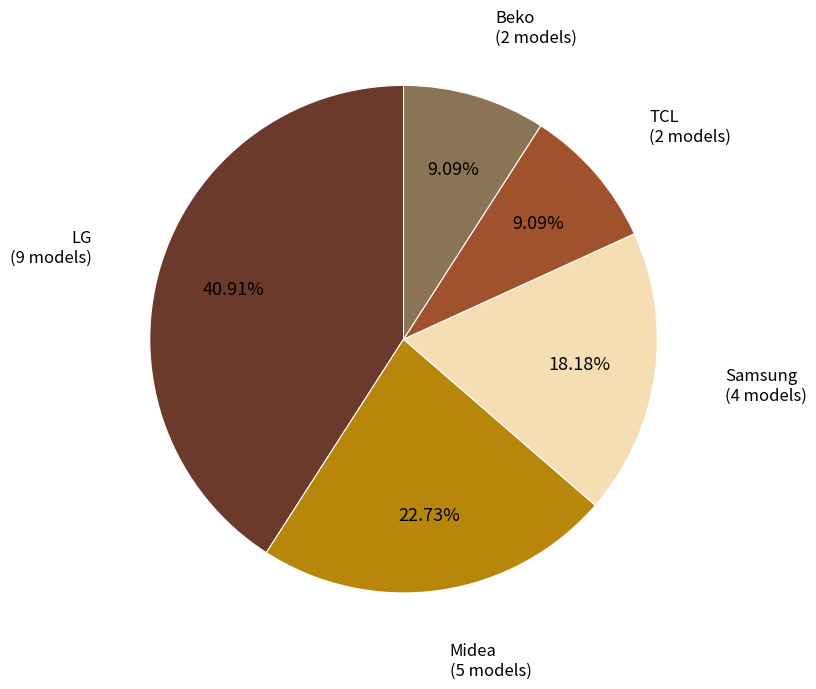

Is the sum of LG and Samsung greater than half?

Yes